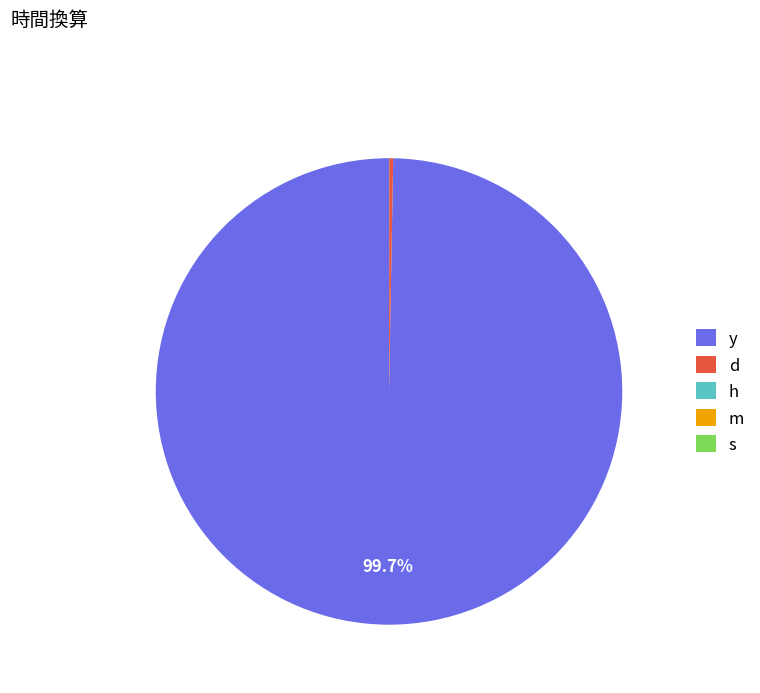

Combined, do s and y account for over 50%?

Yes